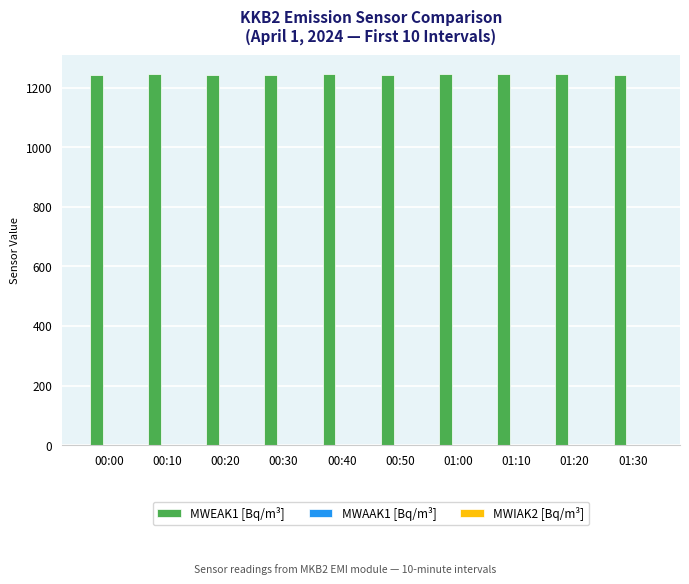

Count the number of data series in this chart.

3